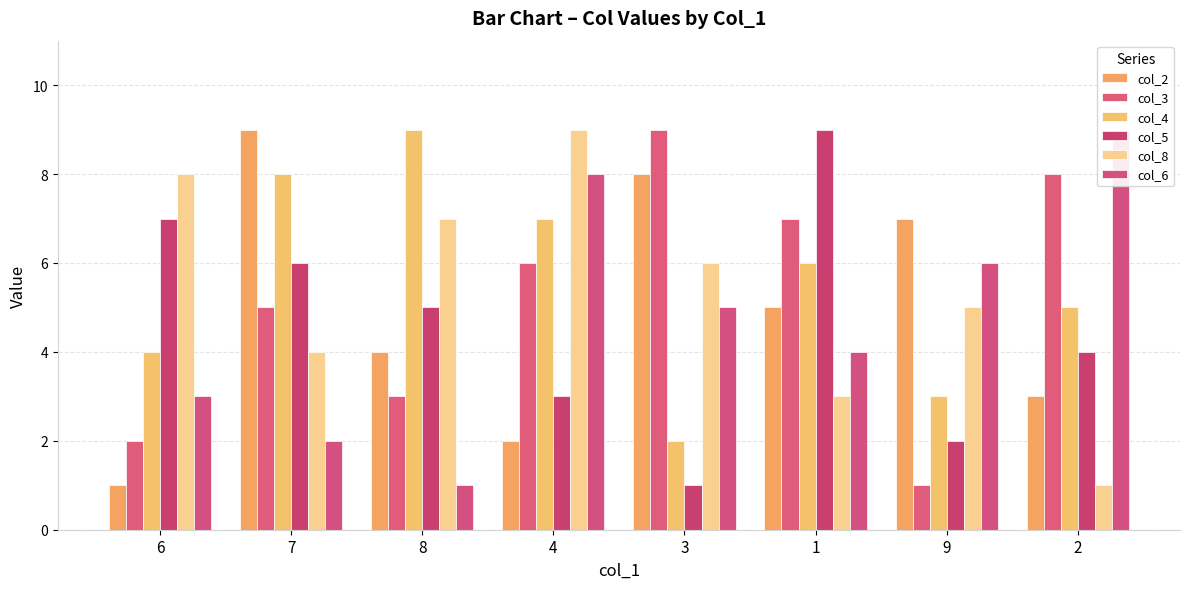

Read the col_5 value at 3.

1